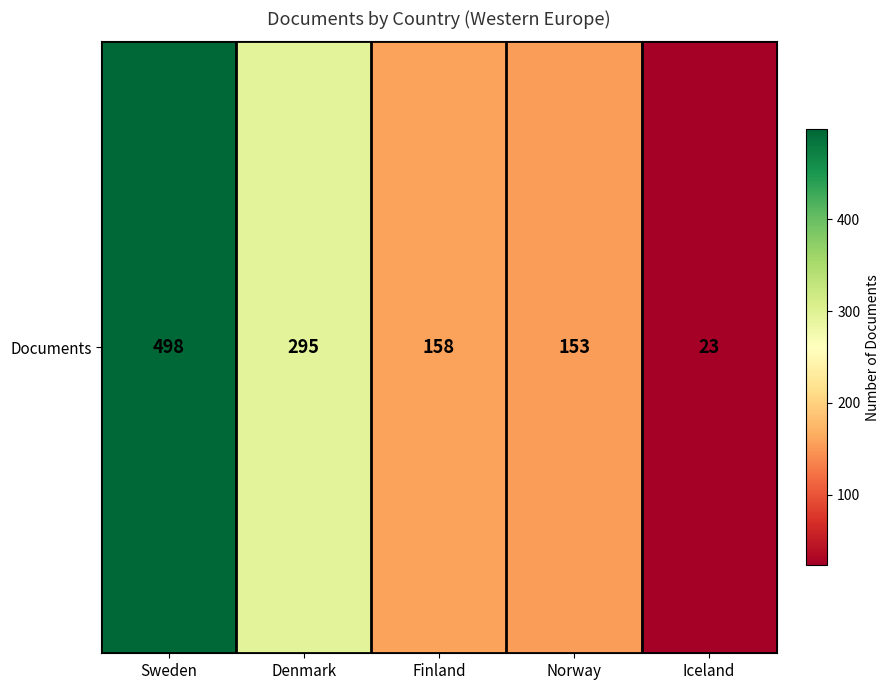

The value at Iceland is 23. True or false?

True